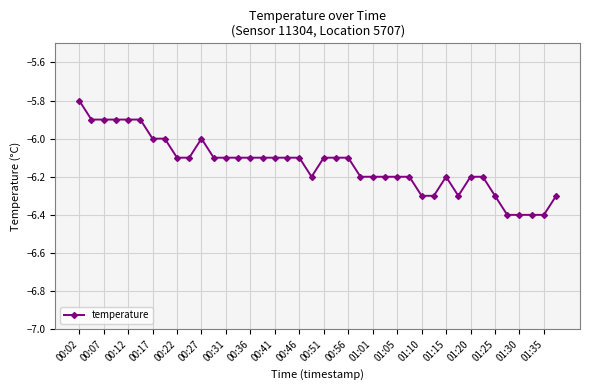

How many data points does each series have?

40